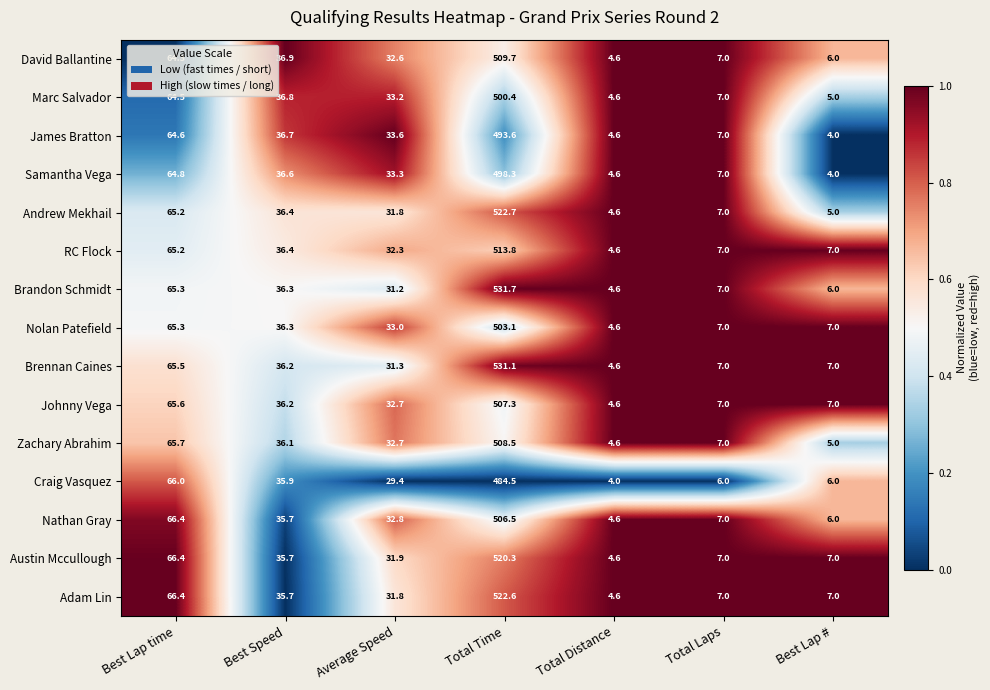

Between Average Speed and Total Distance, which series saw the biggest shift?

James Bratton